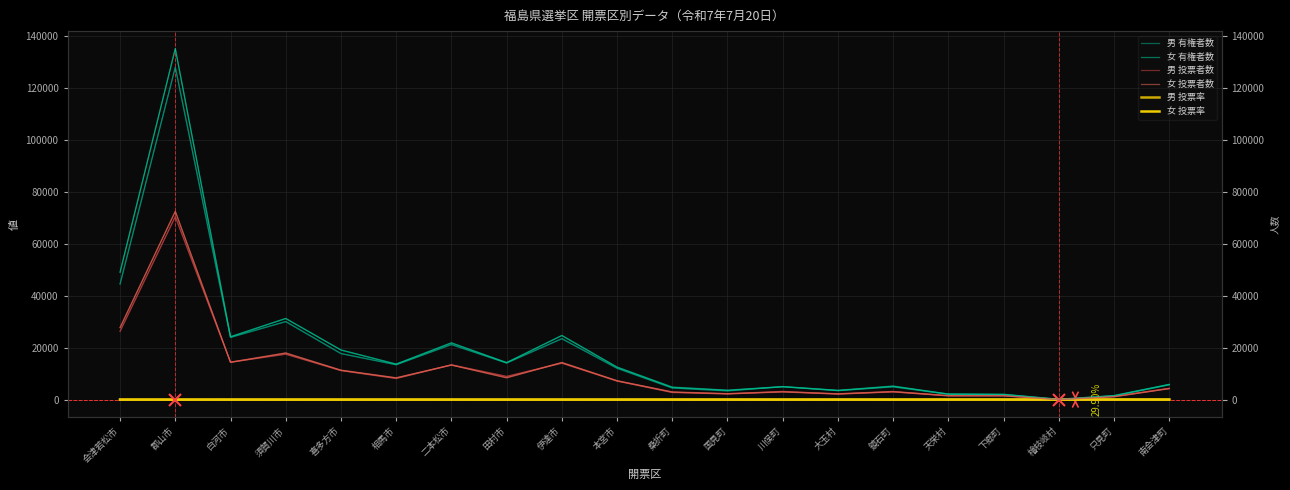

Rank the categories by 女 投票率 value from lowest to highest.

郡山市, 会津若松市, 須賀川市, 伊達市, 本宮市, 田村市, 喜多方市, 白河市, 鏡石町, 川俣町, 二本松市, 相馬市, 桑折町, 大玉村, 国見町, 天栄村, 南会津町, 下郷町, 只見町, 檜枝岐村